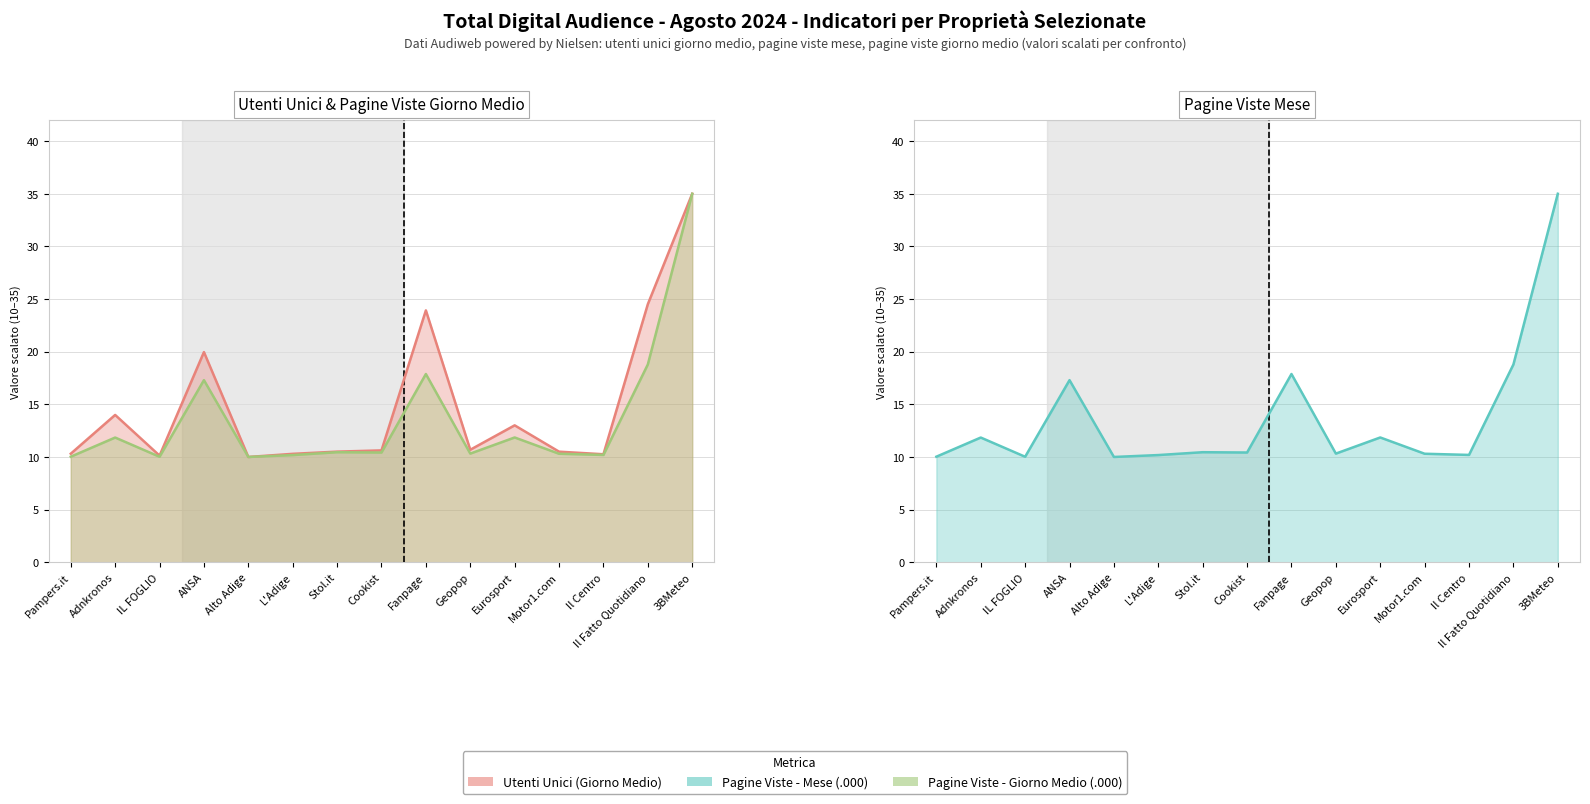

What are all the series names shown in the legend?

Utenti Unici (Giorno Medio), Pagine Viste - Mese (.000), Pagine Viste - Giorno Medio (.000)